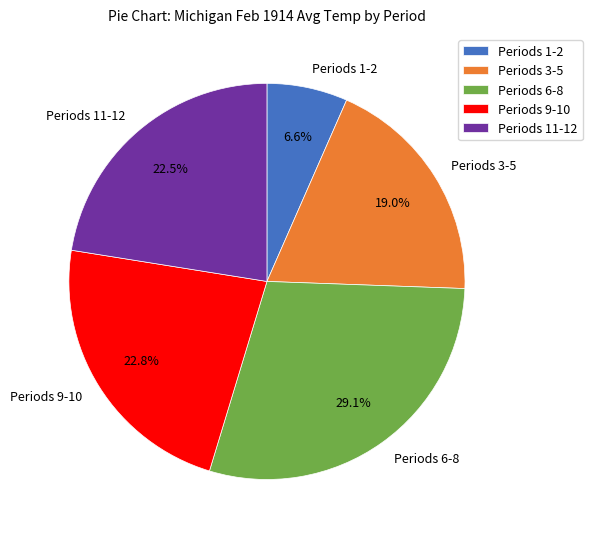

Which slice is the largest?

Periods 6-8